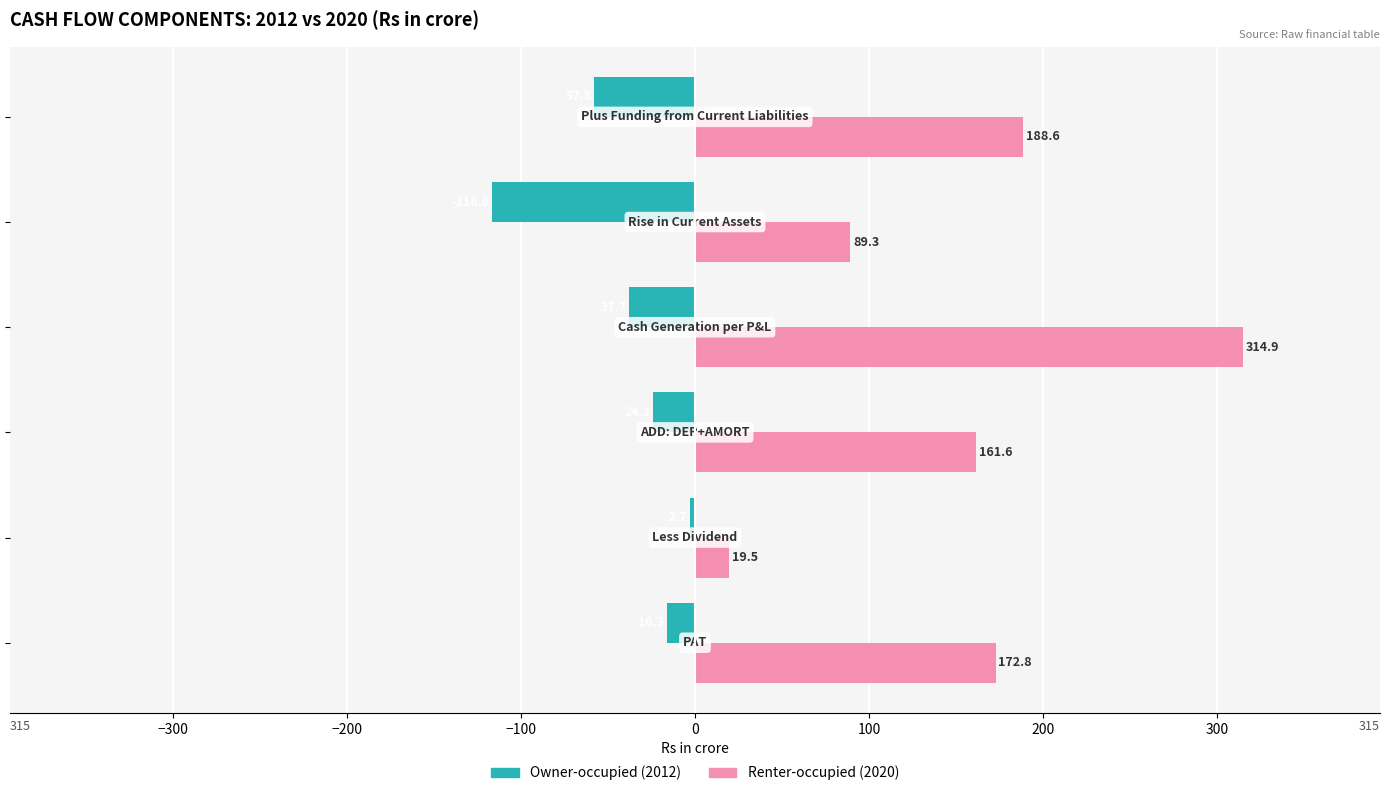

What is the difference between the maximum and second lowest values in the Renter-occupied (2020) series?

225.6